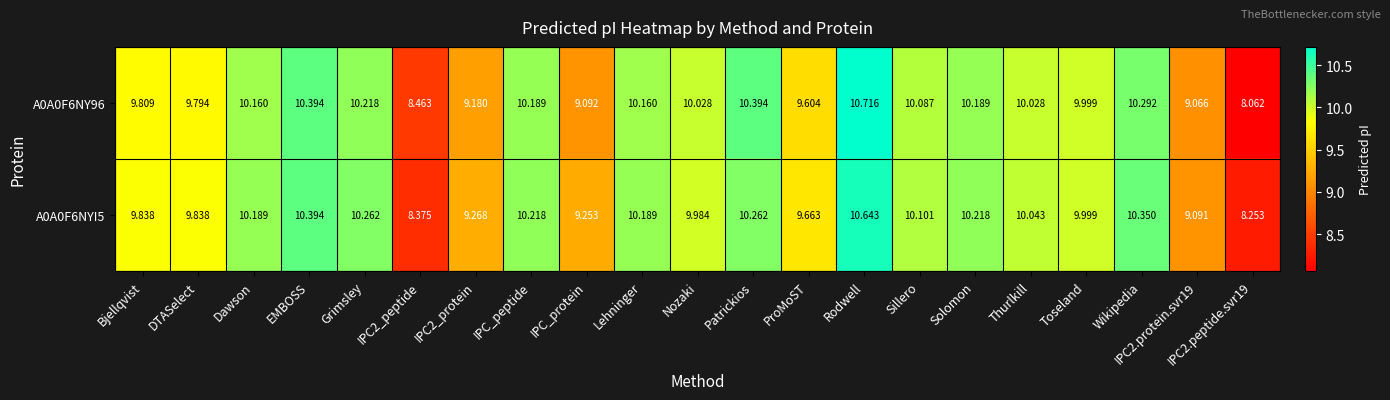

At Solomon, list the series in order from largest to smallest.

A0A0F6NYI5, A0A0F6NY96